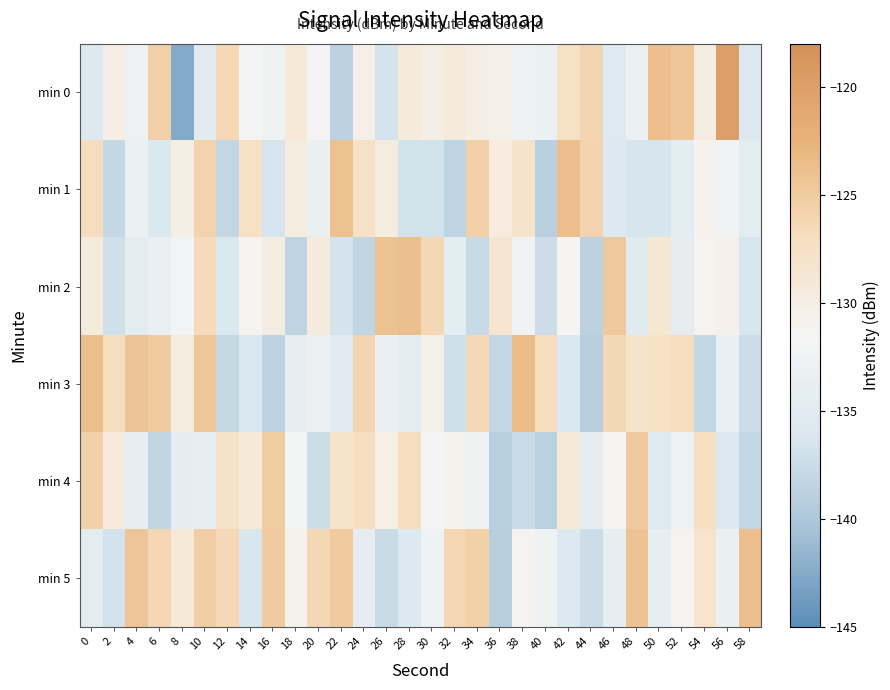

List the series in order of their peak value, lowest first.

min 4, min 2, min 1, min 5, min 3, min 0